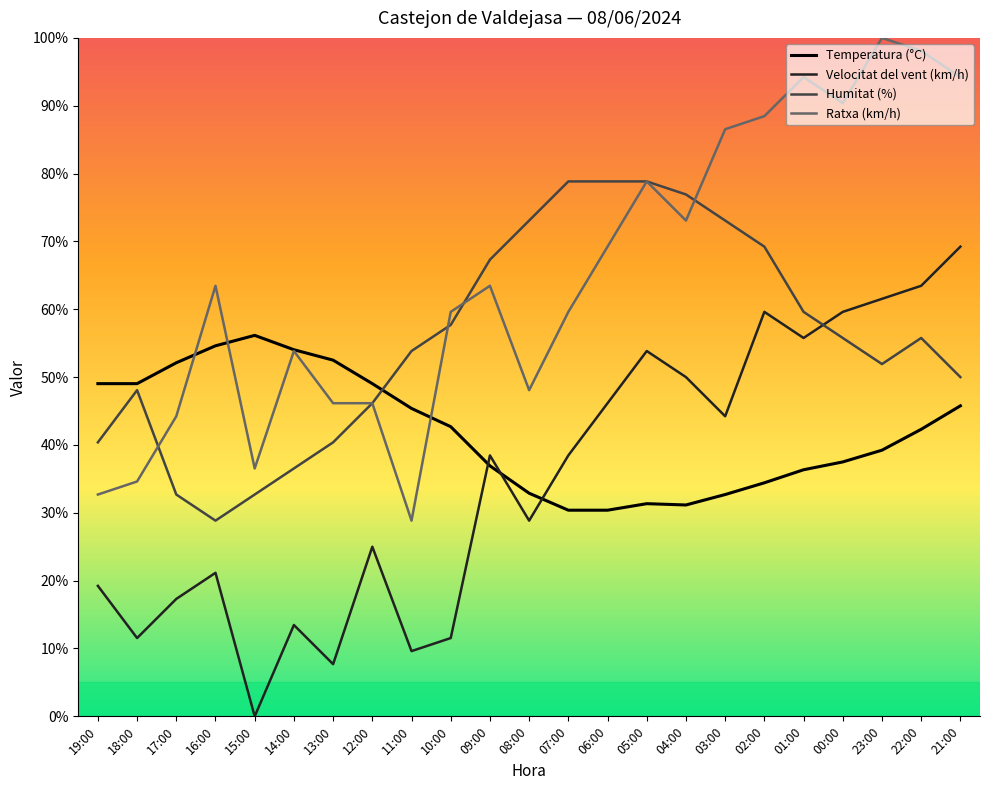

List the series in order of their peak value, lowest first.

Temperatura (°C), Velocitat del vent (km/h), Humitat (%), Ratxa (km/h)